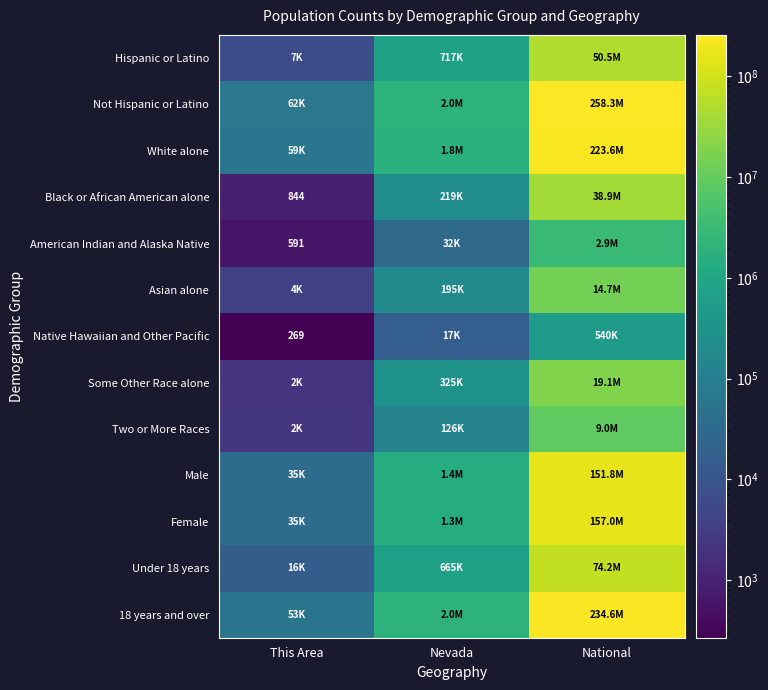

The Black or African American alone series shows 844 at This Area. True or false?

True